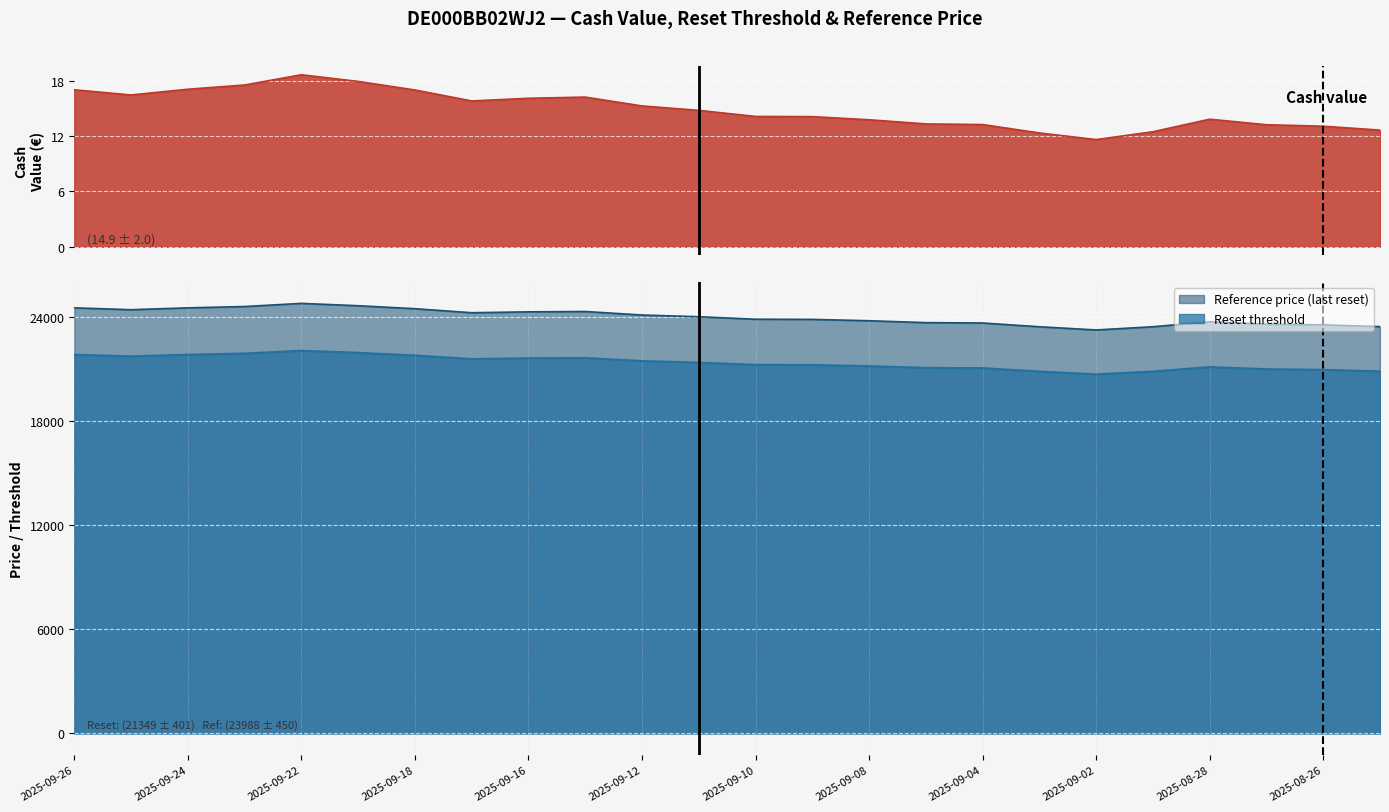

In Cash value, how many points are lower than both neighbors (excluding endpoints)?

3